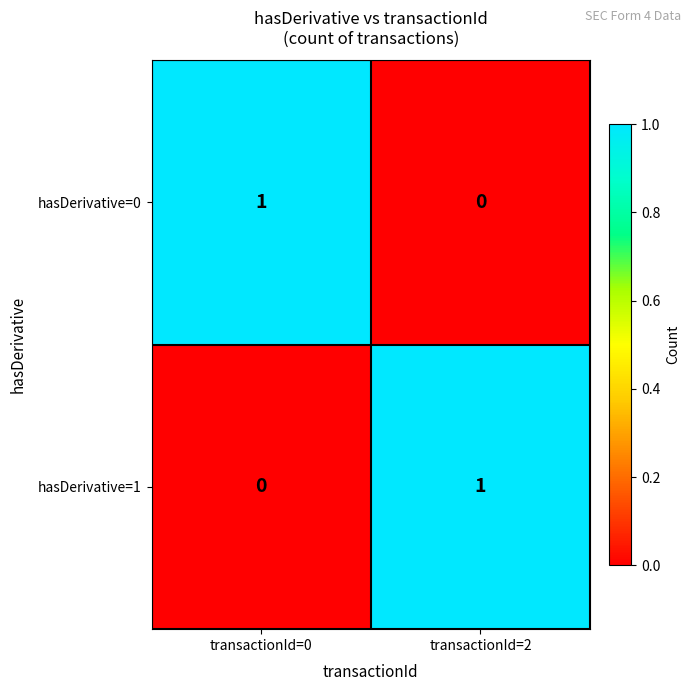

Is the value of hasDerivative=1 at transactionId=0 greater than the value of hasDerivative=0 at transactionId=0?

No